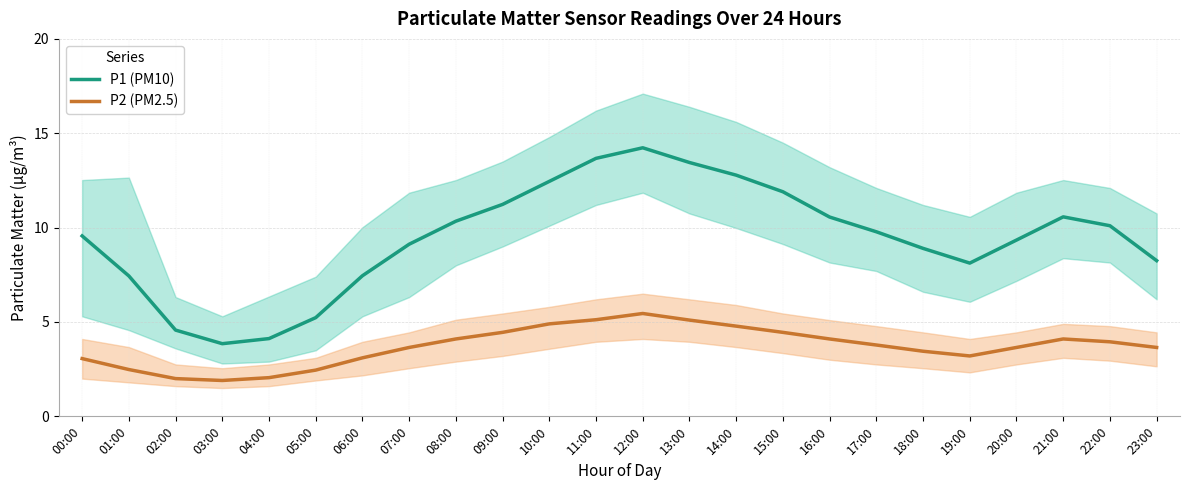

Does the chart display data point markers on the line(s)?

No